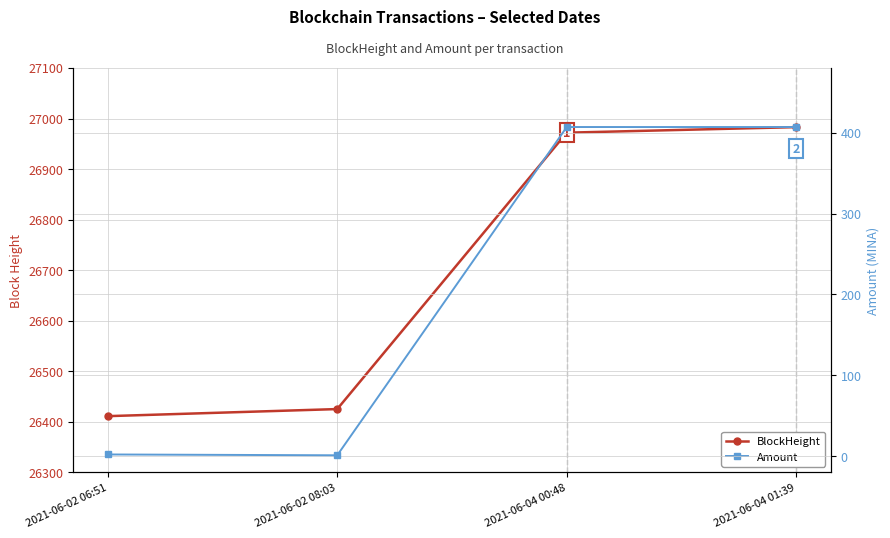

True or false: BlockHeight and Amount cross at least once.

False